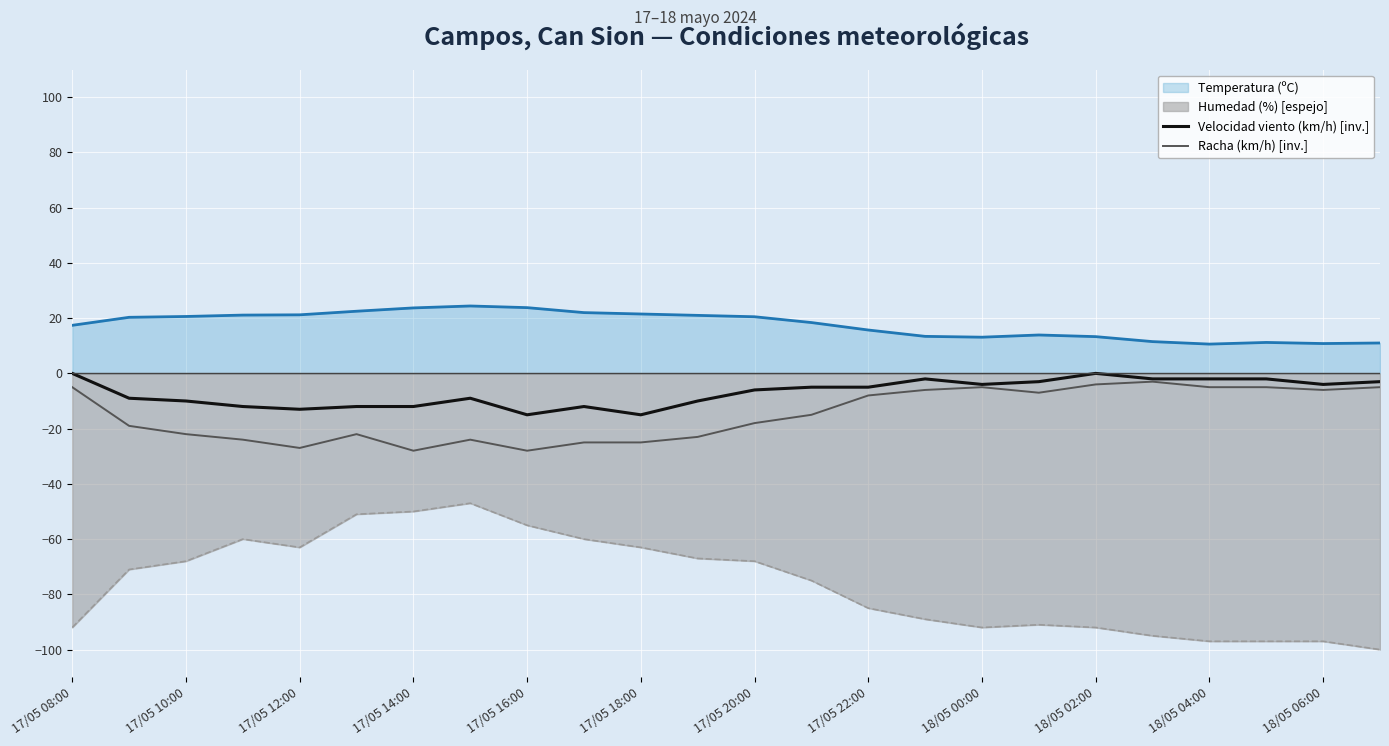

True or false: Velocidad viento (km/h) [inv.] and Temperatura (ºC) intersect in this chart.

False